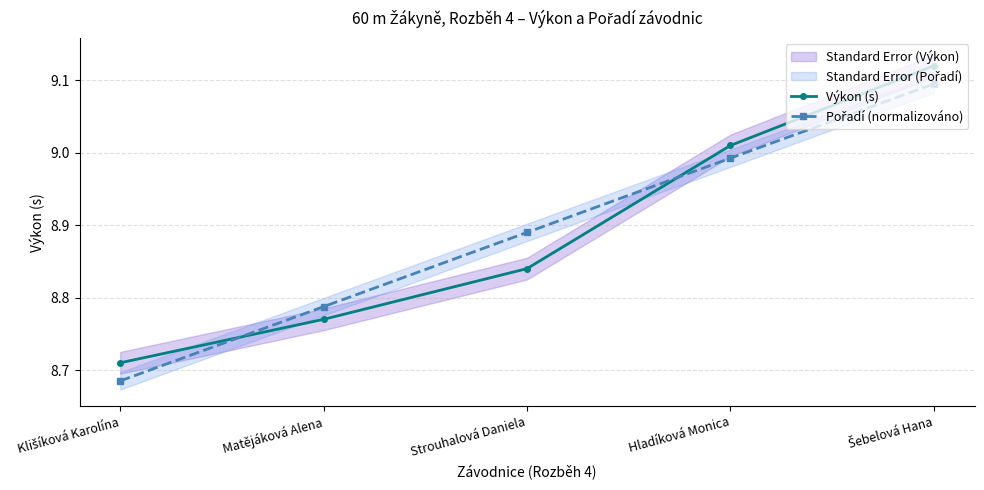

True or false: Výkon (s) has more than 1 points higher than both neighbors.

False